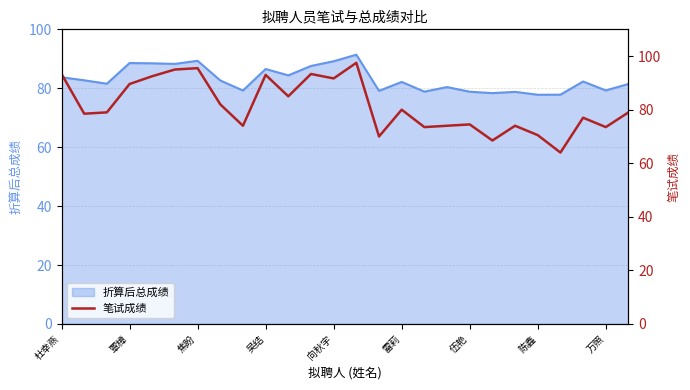

What is the difference between the values at 向秋宇 and 伍艳?

17.2